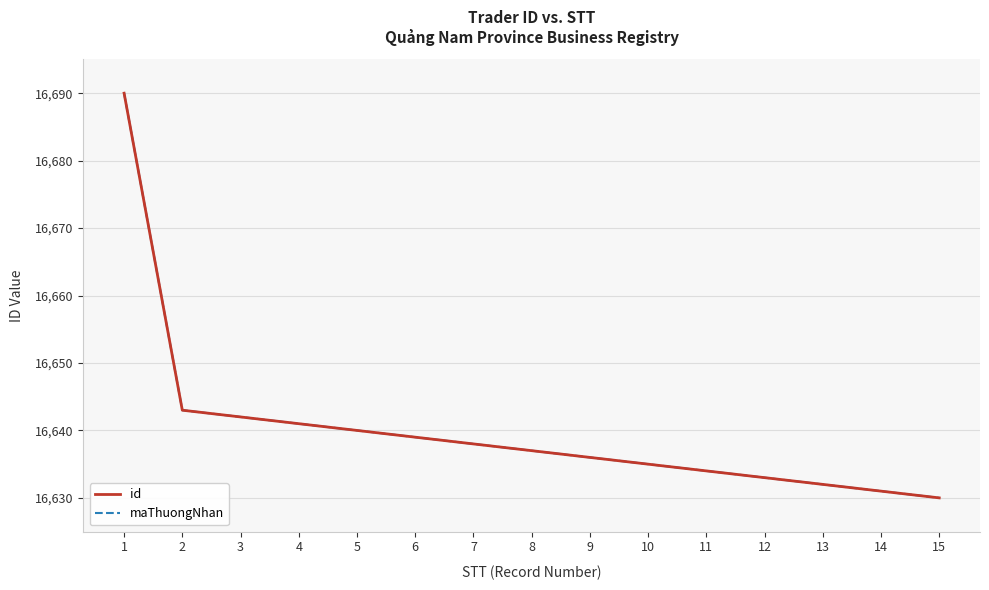

Does the chart have visible grid lines?

Yes